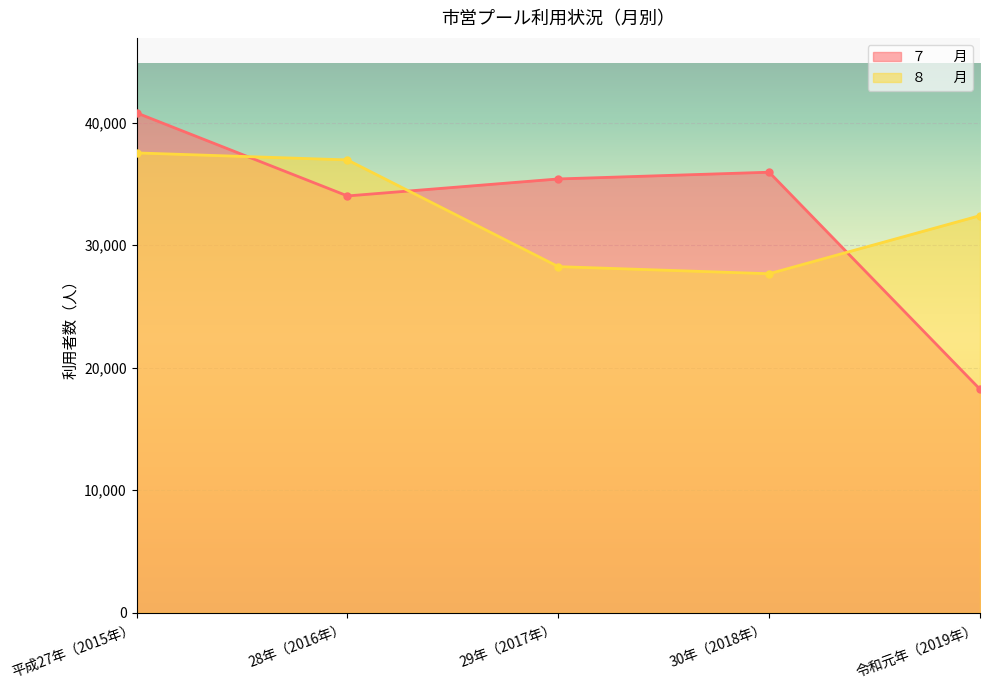

At which category is the sum across all series the highest?

平成27年（2015年）